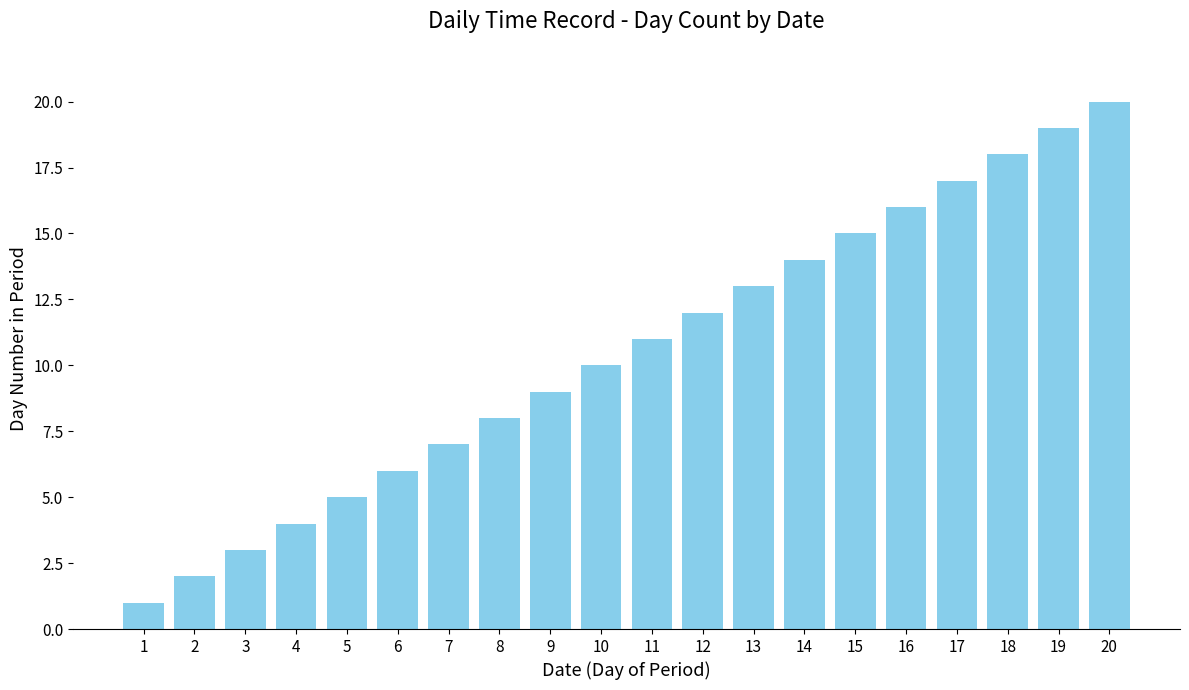

True or false: the data shows 6 at 6.

True